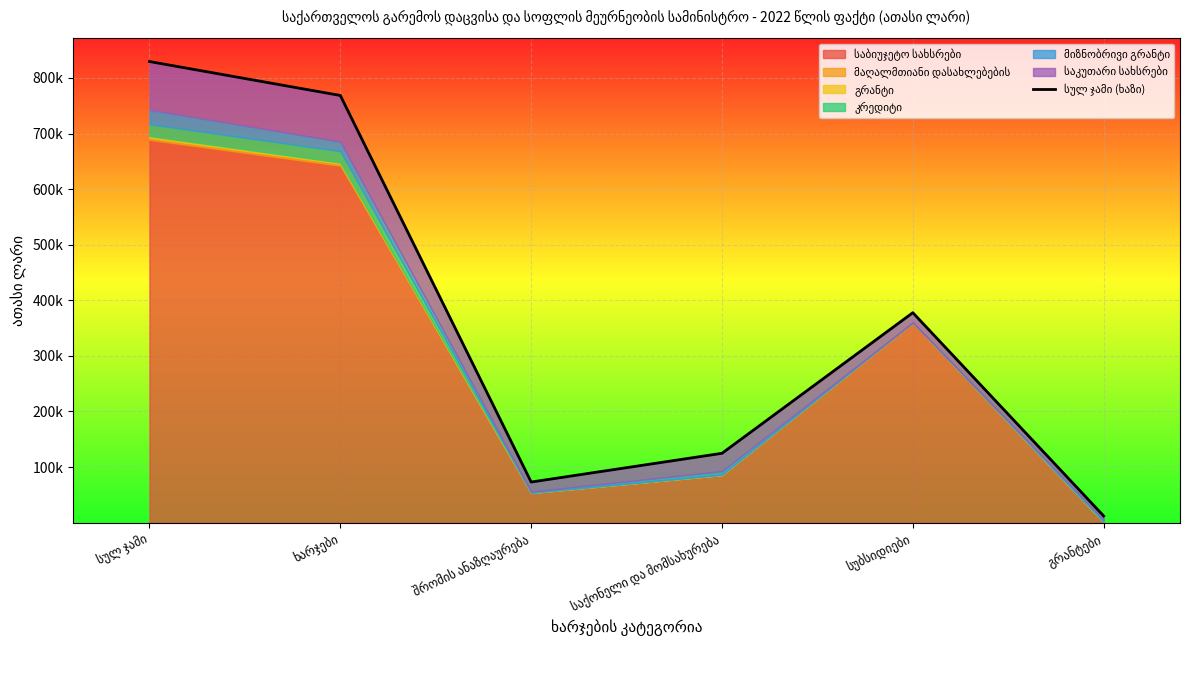

The chart shows a value of 150023.0 at სუბსიდიები. True or false?

False